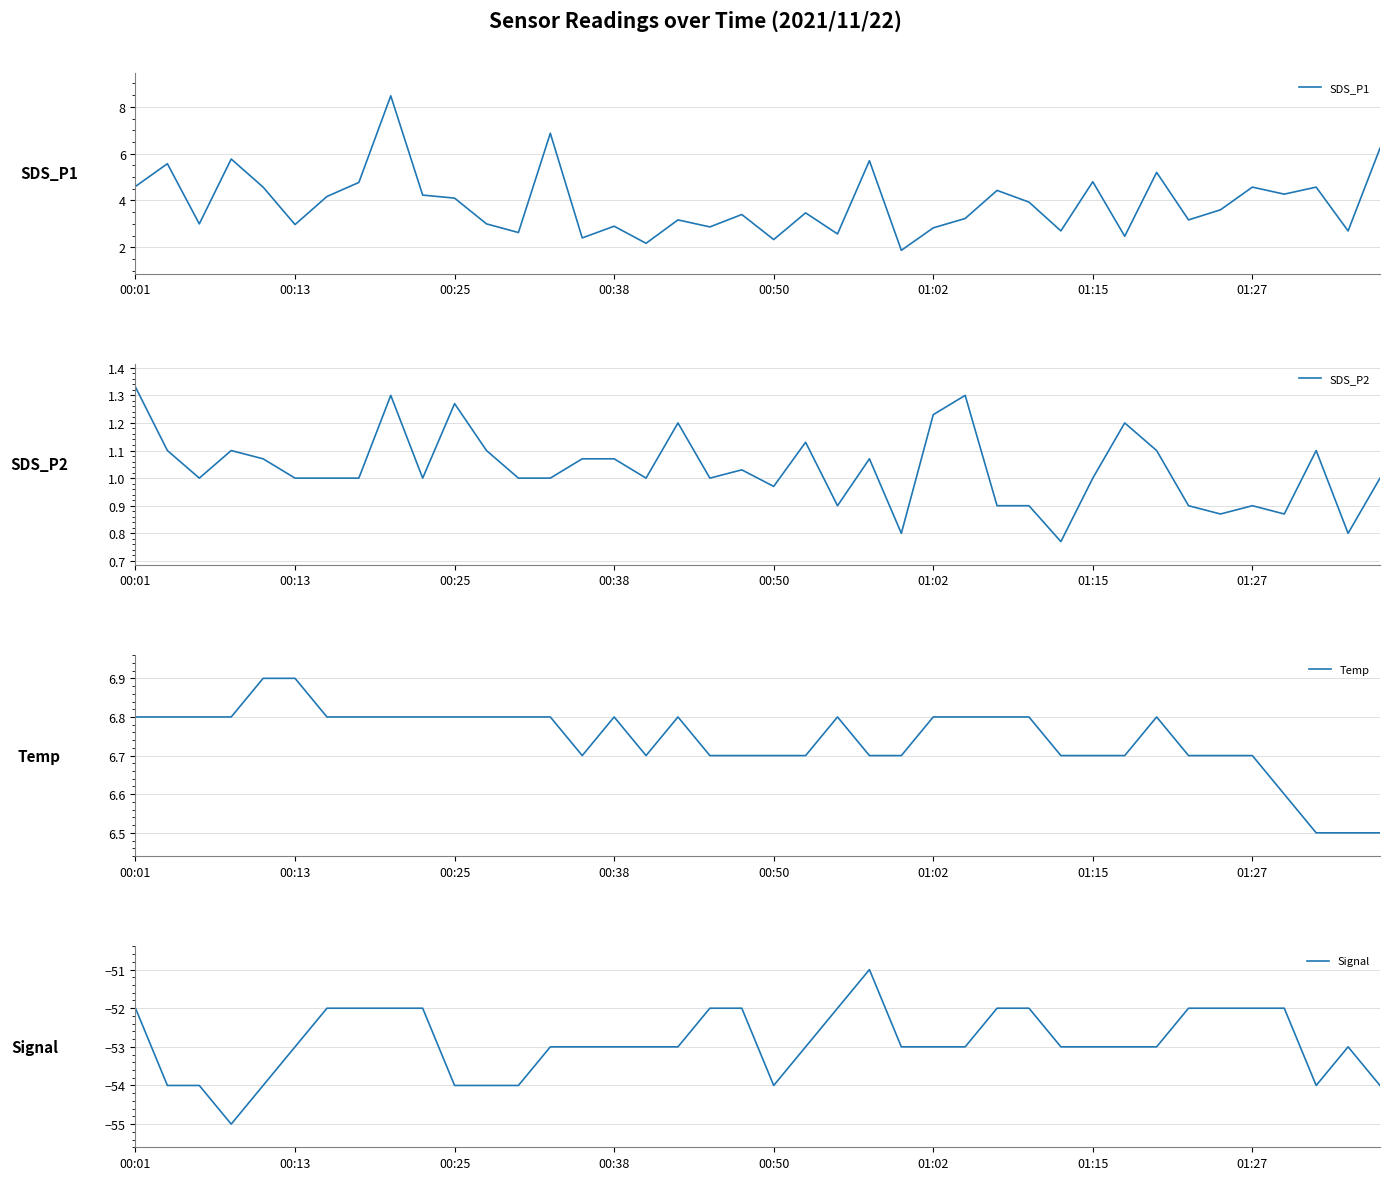

What is the difference between the second highest and minimum values in the SDS_P1 series?

5.0